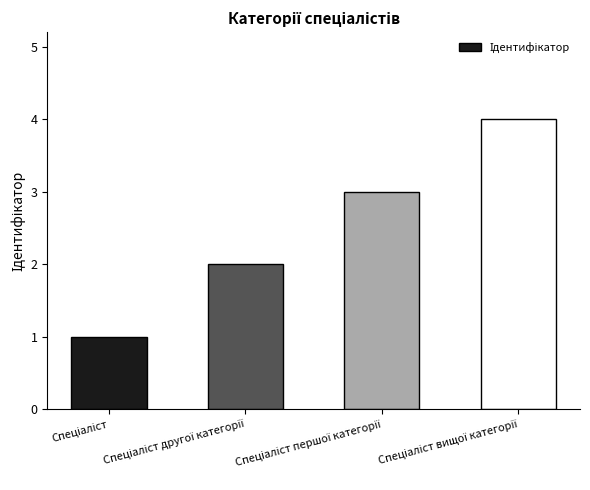

What is the sum of all values?

10